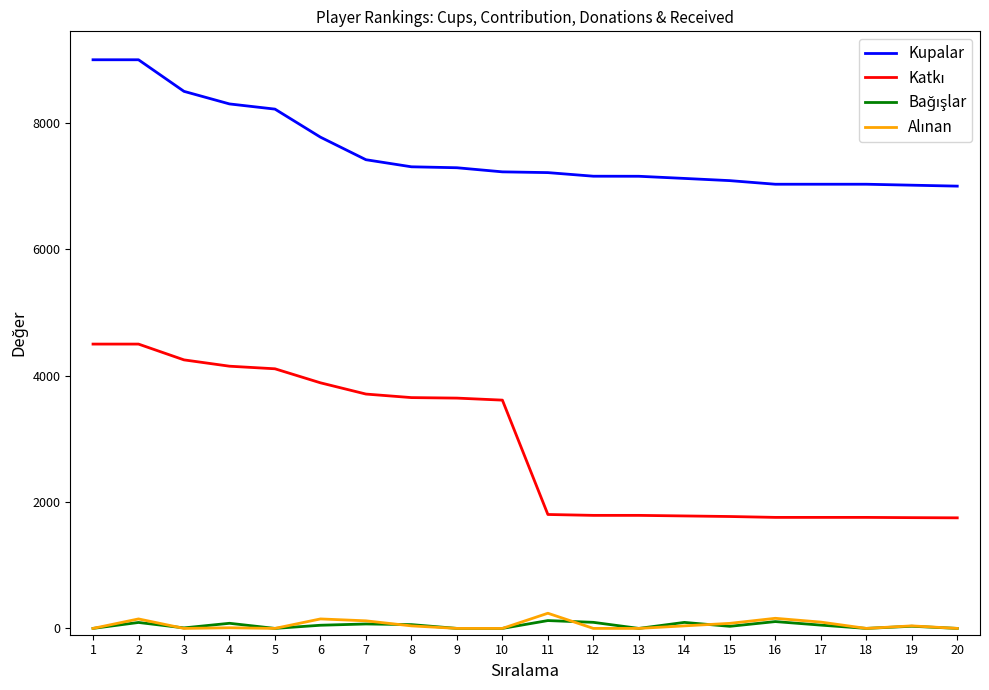

Which series changed the most between 5 and 9?

Kupalar